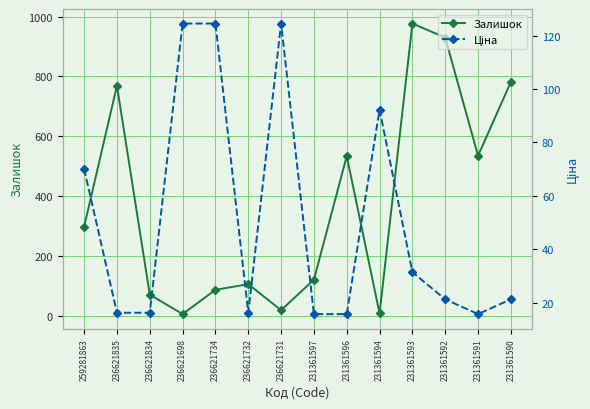

What is the maximum value shown in the chart?

977.0